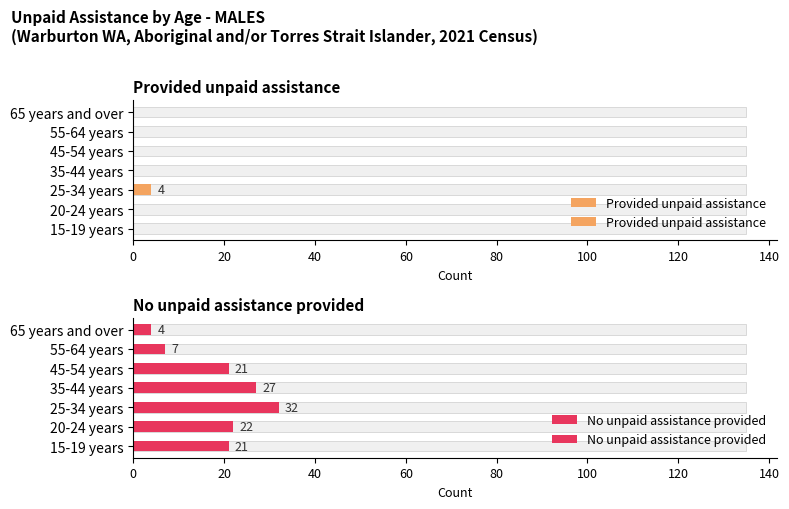

What value does the No unpaid assistance provided series have at 40, to the nearest 10?

30